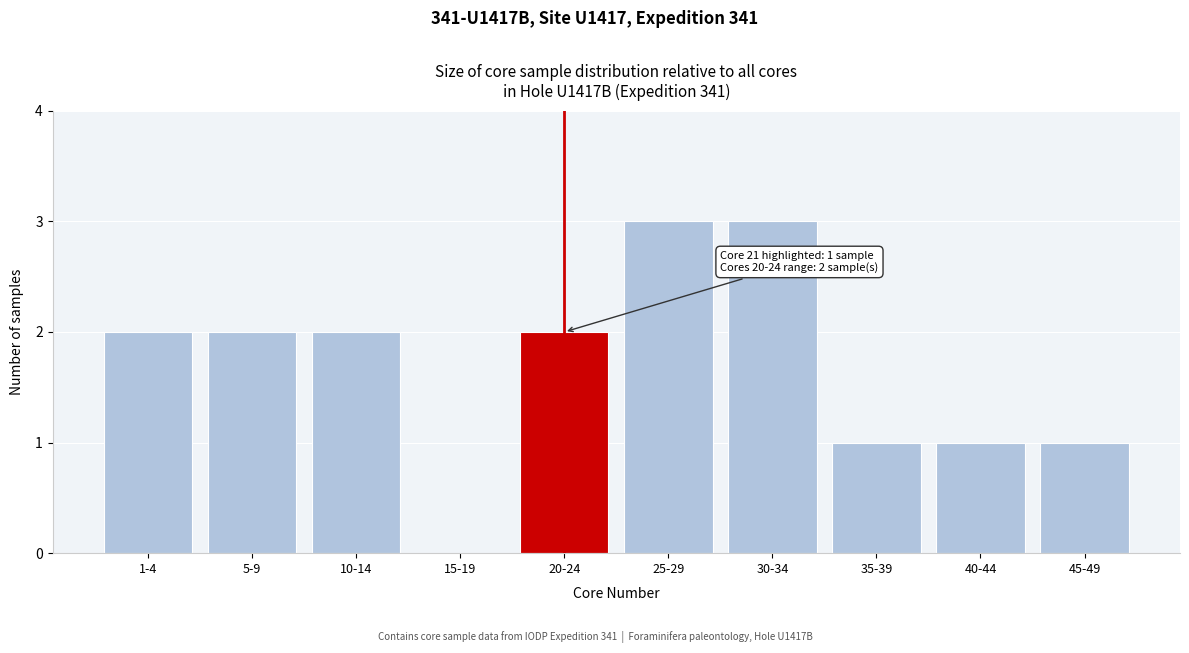

Reading left to right, transcribe all the data shown in this chart.

1-4=2	5-9=2	10-14=2	15-19=0	20-24=2	25-29=3	30-34=3	35-39=1	40-44=1	45-49=1